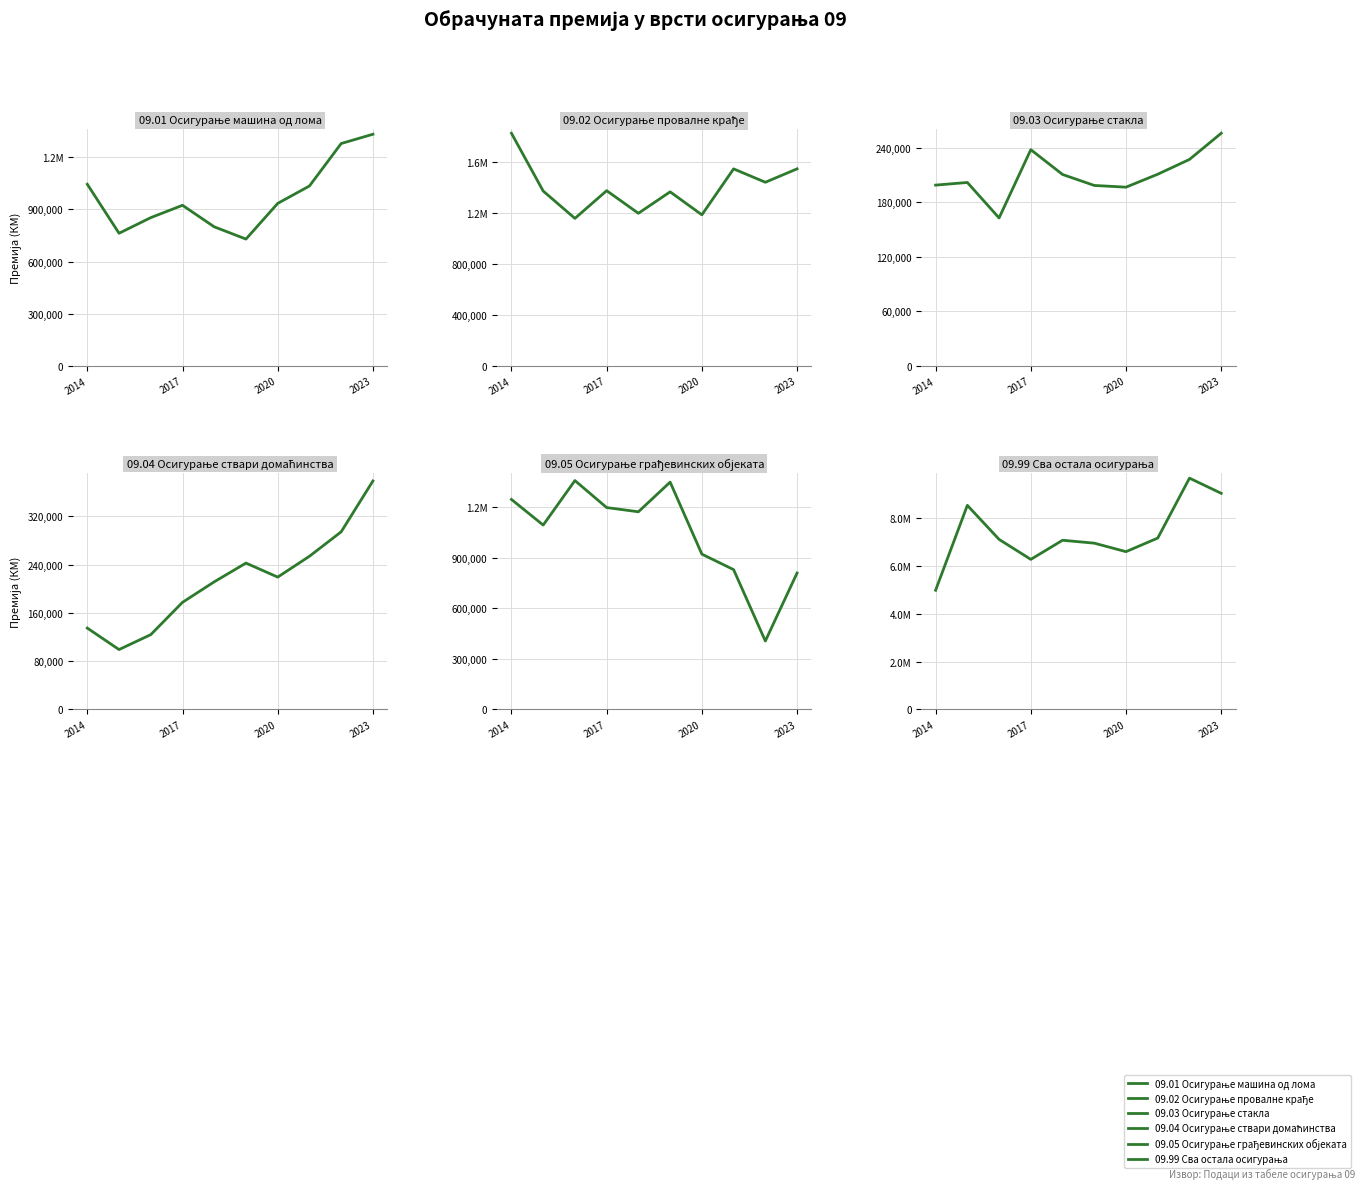

At which label does 09.02 Осигурање провалне крађе first exceed 1377512?

2014